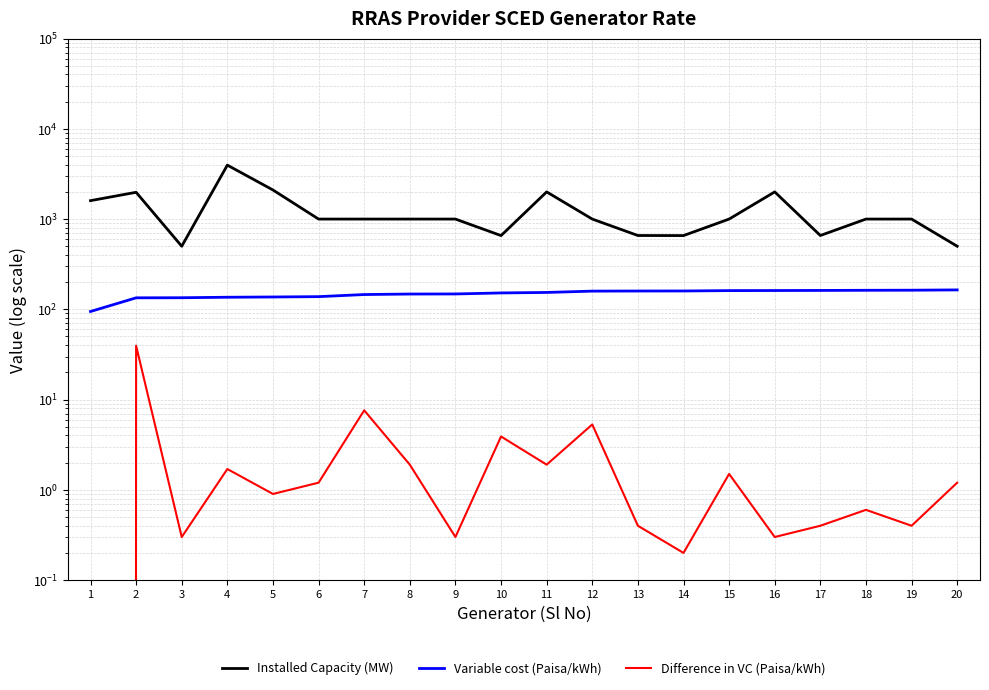

True or false: Variable cost (Paisa/kWh) and Difference in VC (Paisa/kWh) intersect in this chart.

False